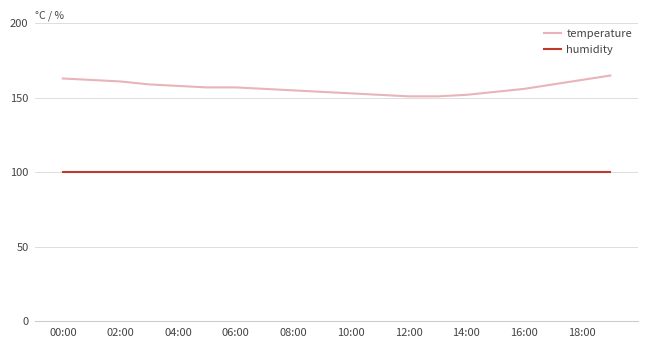

What is the sum of all humidity values?

1998.0